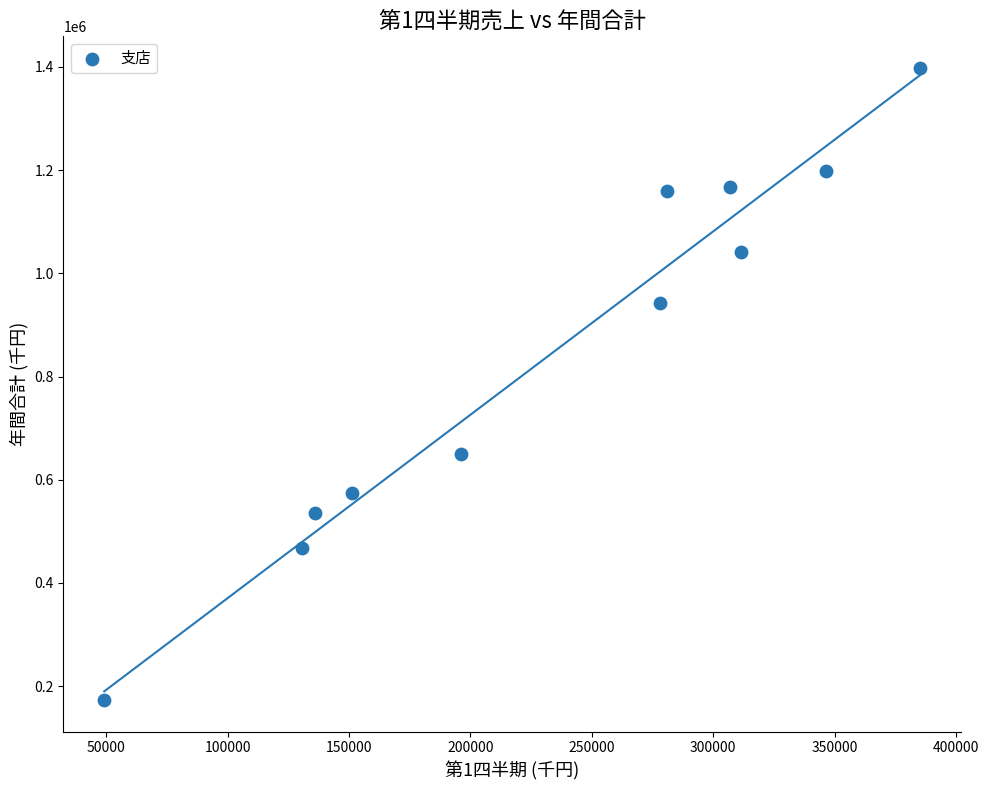

What Y value in the scatter plot is closest to 785650?

649900